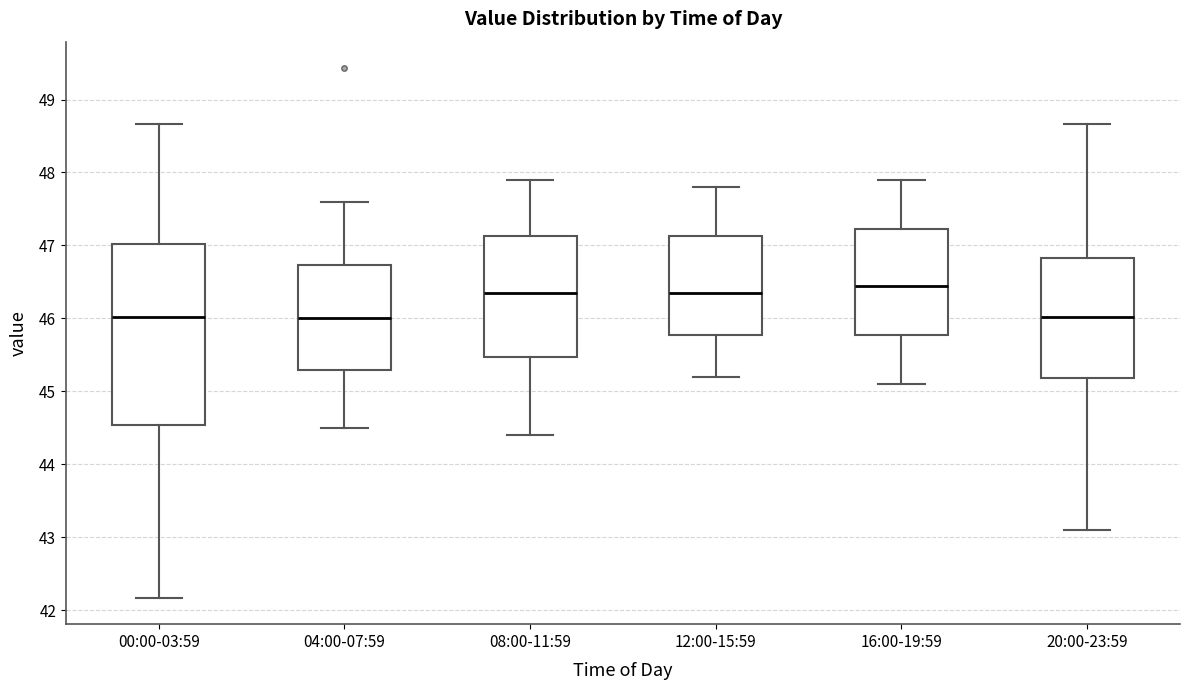

Reading left to right, read every box against the y-axis: the position of its median line, the range the box covers, and the ends of its whiskers. The values are not printed on the chart, so give them approximately, as read against the axis.

00:00-03:59: median 46.0, box 44.5 to 47.0, whiskers 42.2 to 48.7
04:00-07:59: median 46.0, box 45.3 to 46.7, whiskers 44.5 to 47.6
08:00-11:59: median 46.4, box 45.5 to 47.1, whiskers 44.4 to 47.9
12:00-15:59: median 46.4, box 45.8 to 47.1, whiskers 45.2 to 47.8
16:00-19:59: median 46.5, box 45.8 to 47.2, whiskers 45.1 to 47.9
20:00-23:59: median 46.0, box 45.2 to 46.8, whiskers 43.1 to 48.7